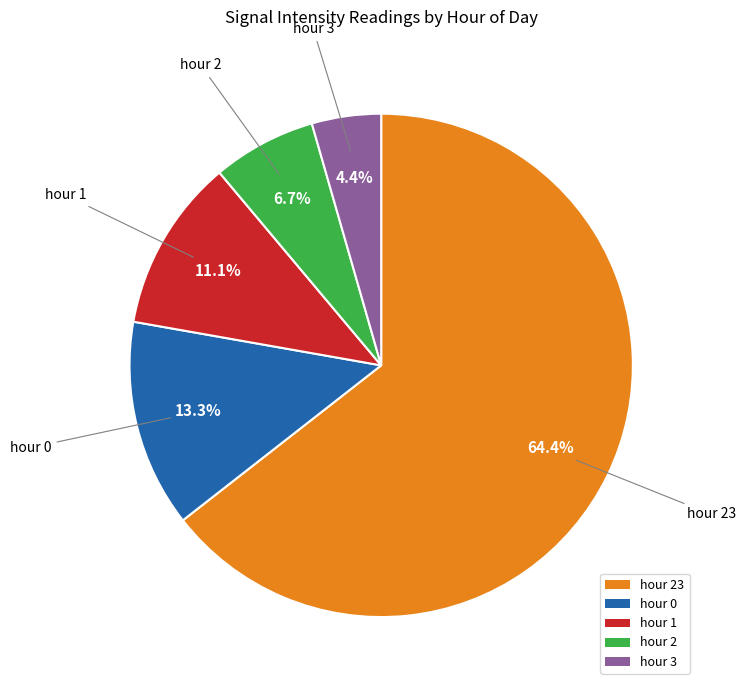

To the nearest percent, what is the difference between the hour 2 and hour 3 slice percentages?

2%